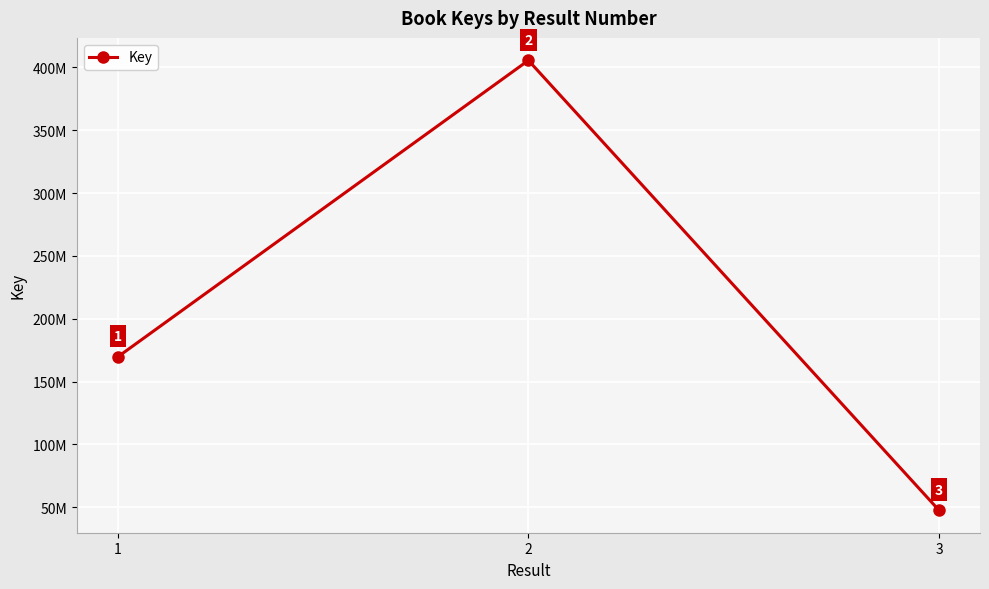

What is the ratio of the value at 3 to the value at 2?

0.1